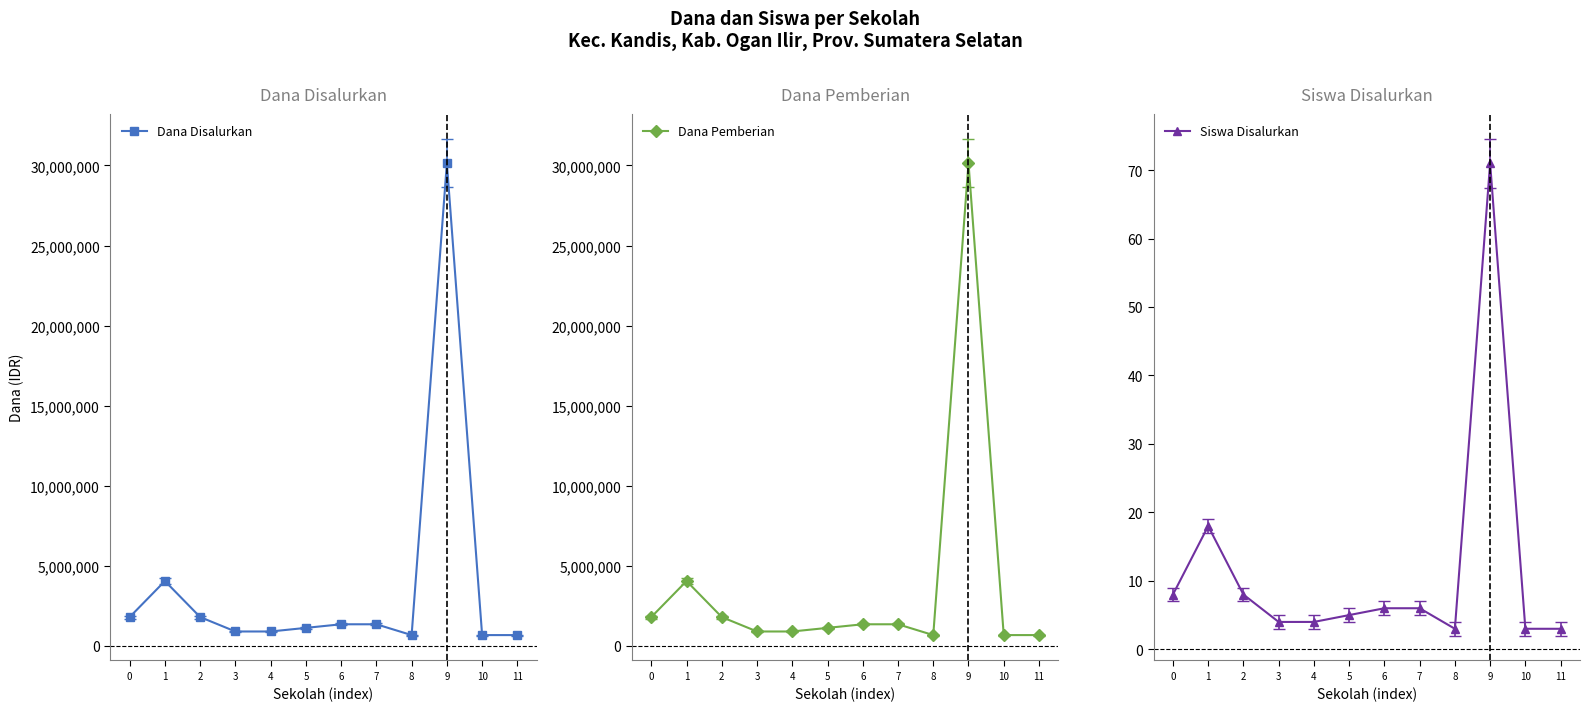

What is the minimum value for Dana Pemberian?

675000